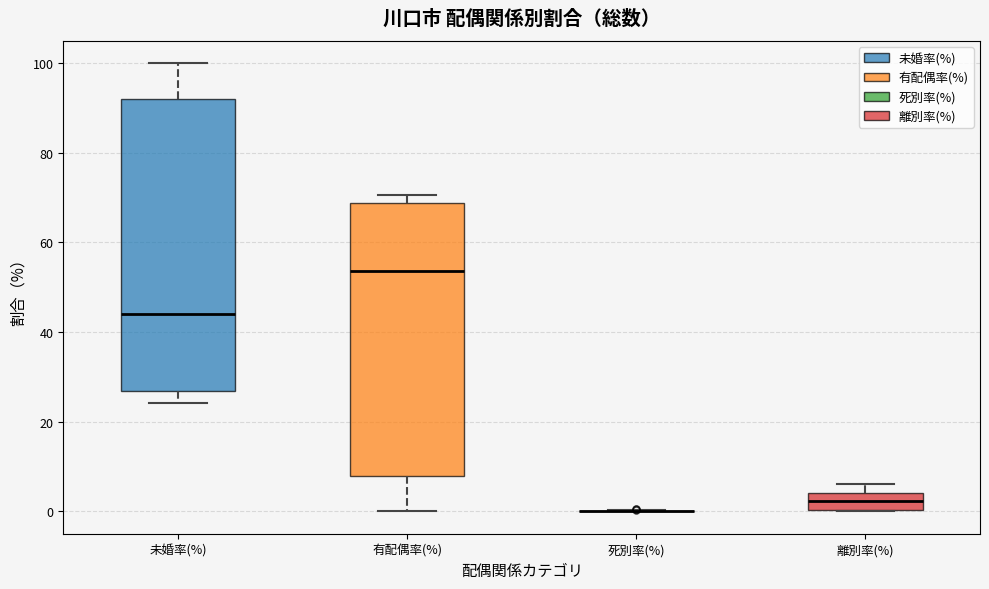

Reading left to right, transcribe this box plot: for each box, give where its median line is, the range the box spans, and where its two whiskers end, as read against the y-axis. The values are not printed on the chart, so give them approximately, as read against the axis.

未婚率(%): median 44, box 26 to 92, whiskers 24 to 100
有配偶率(%): median 54, box 8 to 68, whiskers 0 to 70
死別率(%): box collapsed to a line at 0, whiskers 0 to 0
離別率(%): median 2, box 0 to 4, whiskers 0 to 6